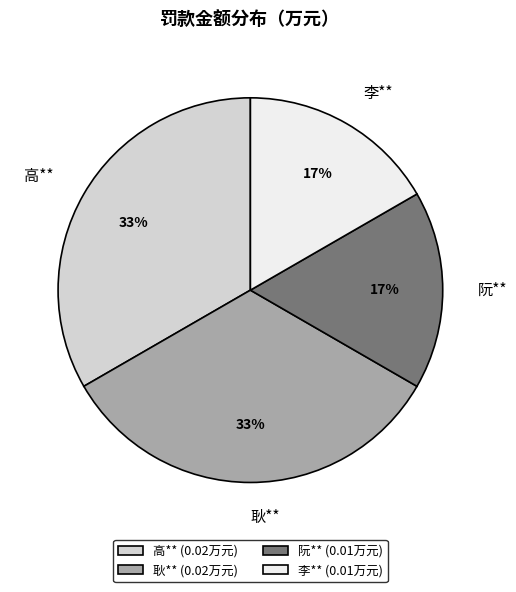

To the nearest percent, what is the combined percentage of 耿** and 阮**?

50%